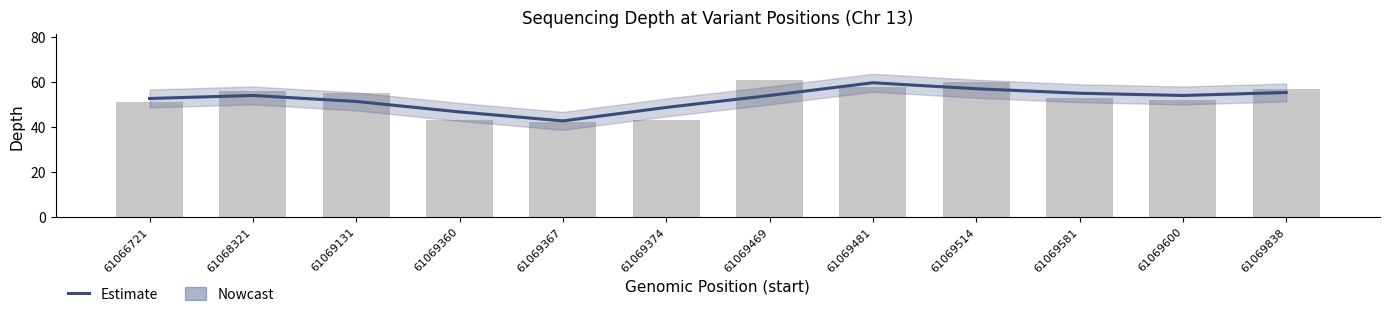

What is the change in value from 61066721 to 61069469?

+1.3